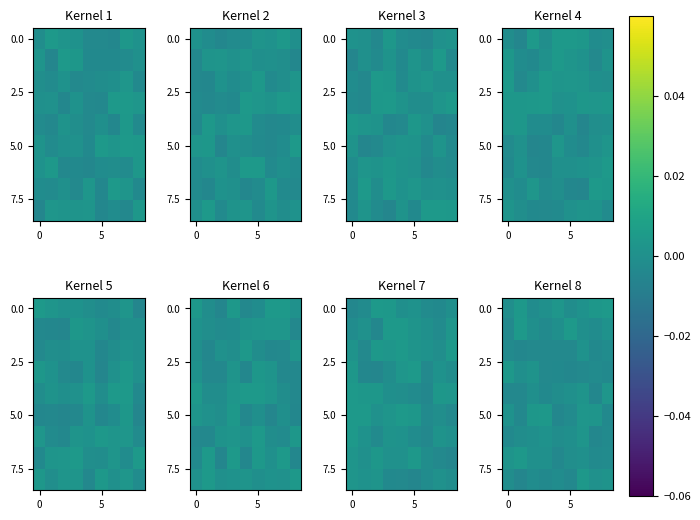

At which category does the chart reach its peak across all series?

5